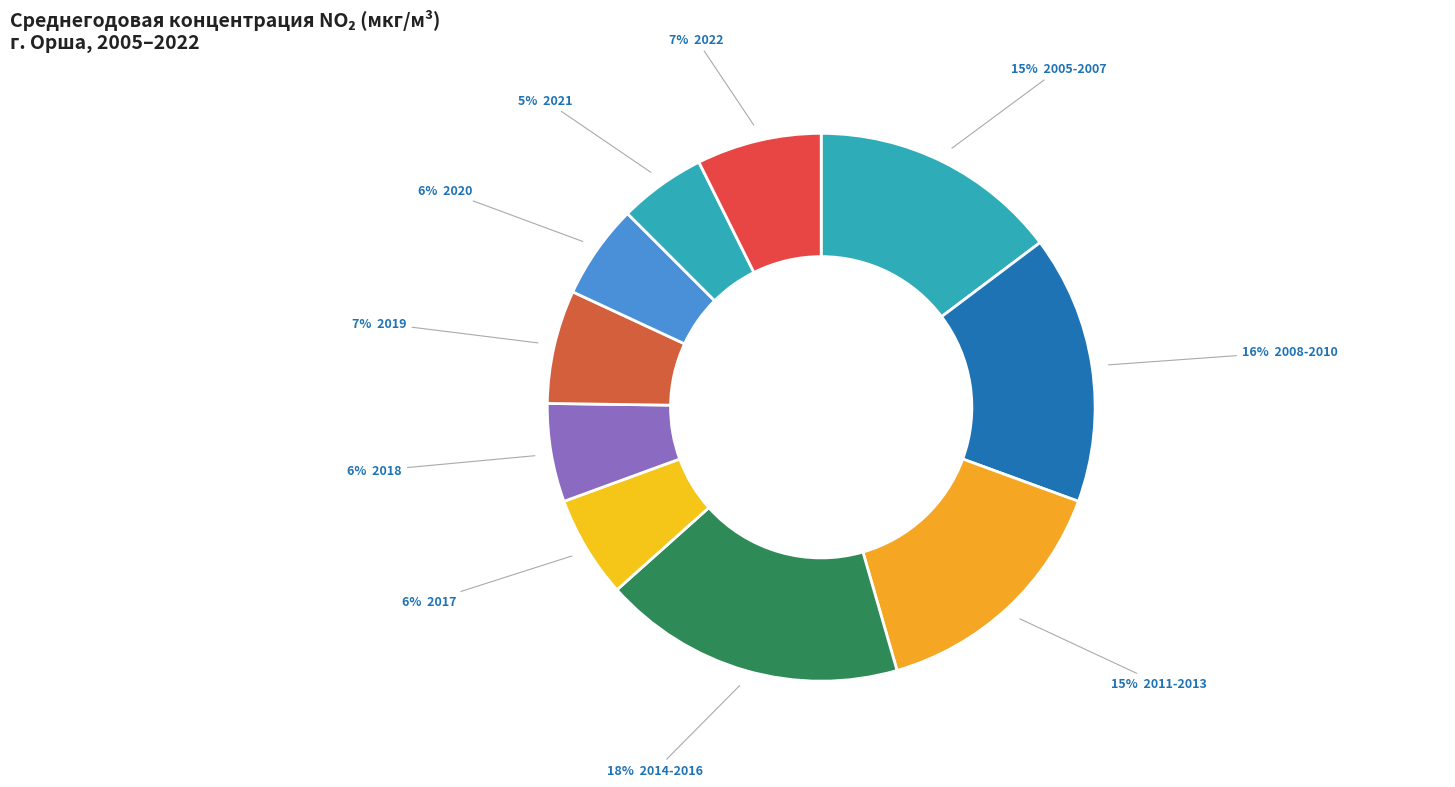

How many segments does this pie chart have?

10